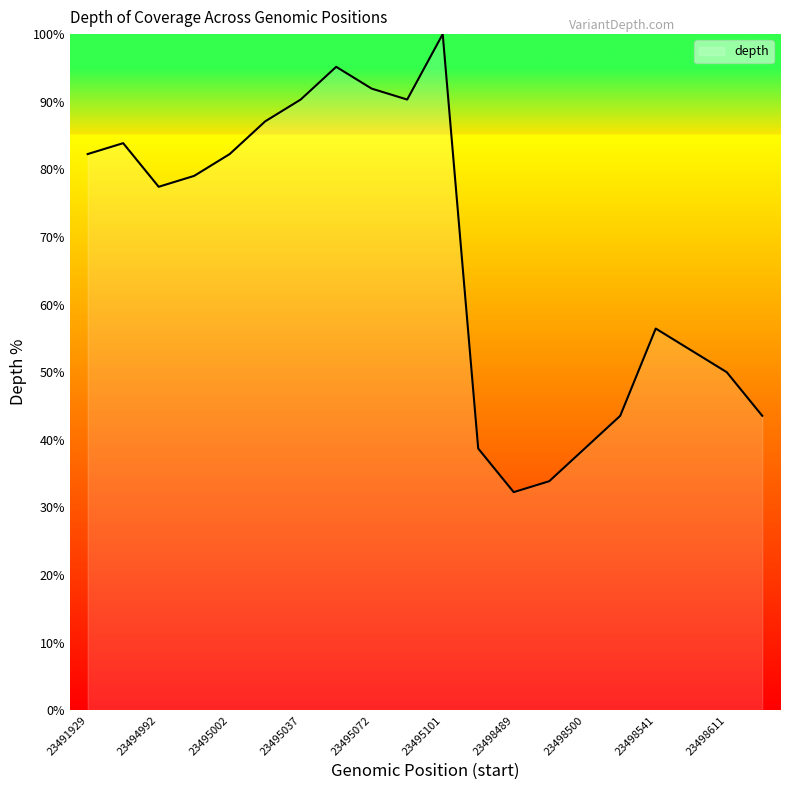

What is the greatest value displayed?

100.0